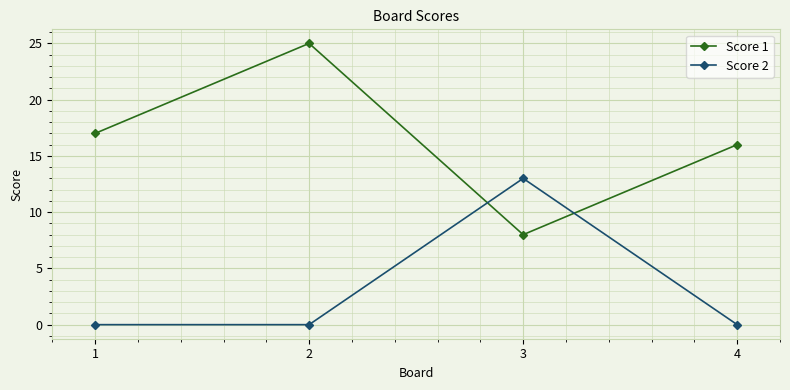

Is it true that Score 2 equals -9 at 4?

False